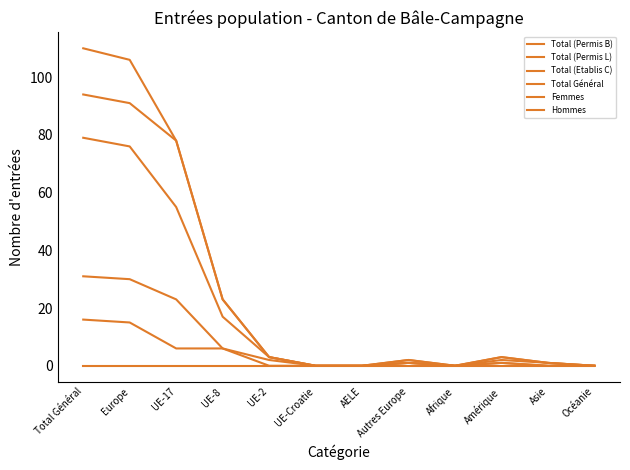

True or false: Total (Permis L) has a value of 16 at Total Général.

True